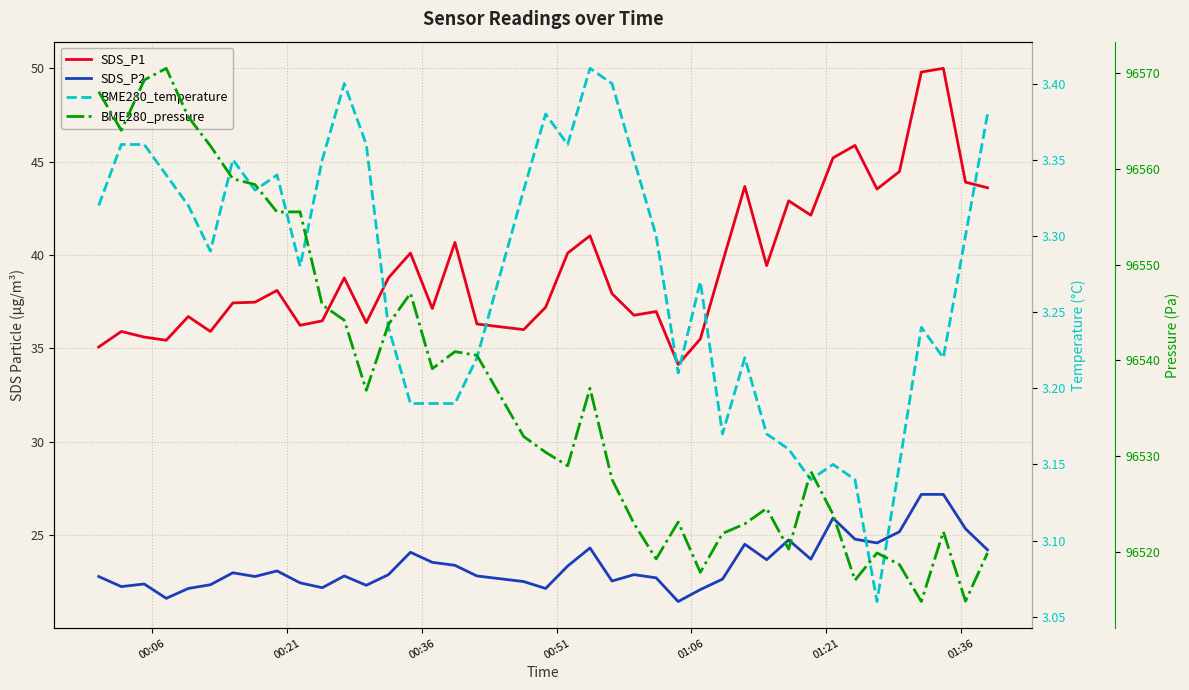

Is the value of BME280_pressure at 01:21 greater than the value of BME280_temperature at 17?

Yes